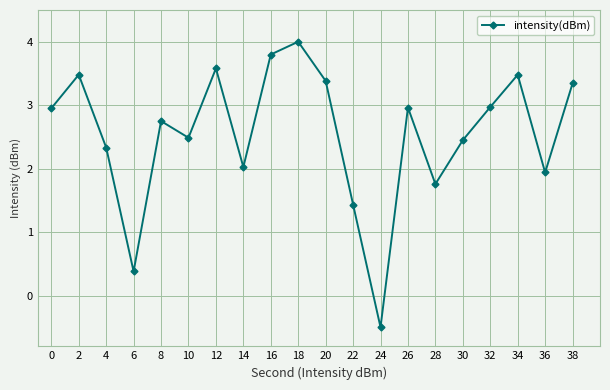

Reading right to left, list all the values displayed in this chart.

3.3	1.9	3.5	3.0	2.4	1.8	3.0	-0.5	1.4	3.4	4.0	3.8	2.0	3.6	2.5	2.7	0.4	2.3	3.5	3.0